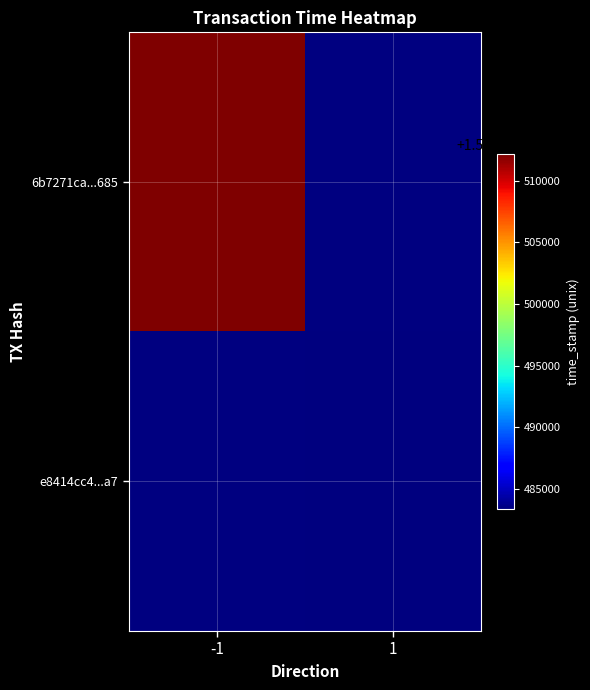

At how many categories does at least one series exceed 1594495159?

1